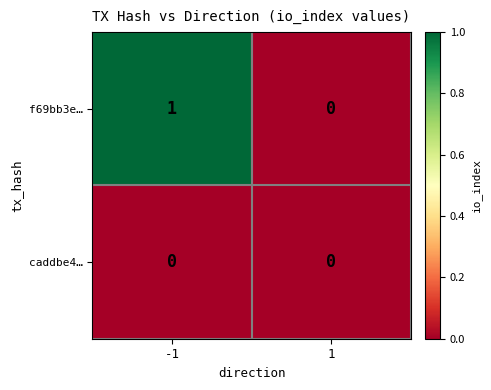

Reading right to left, list all the values displayed in this chart.

f69bb3e…: 0	1
caddbe4…: 0	0